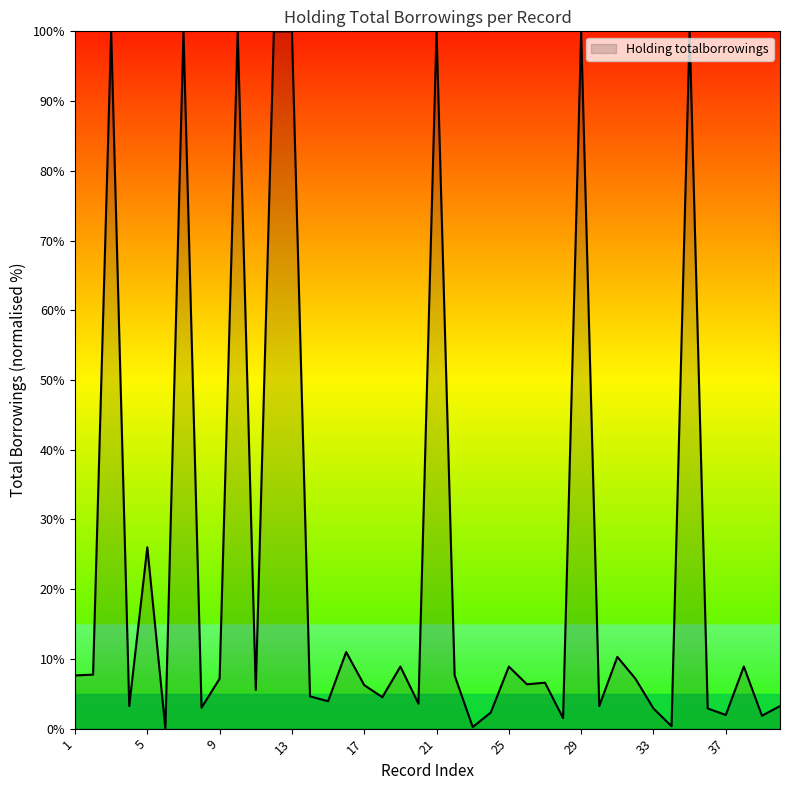

What is the greatest value displayed?

100.0